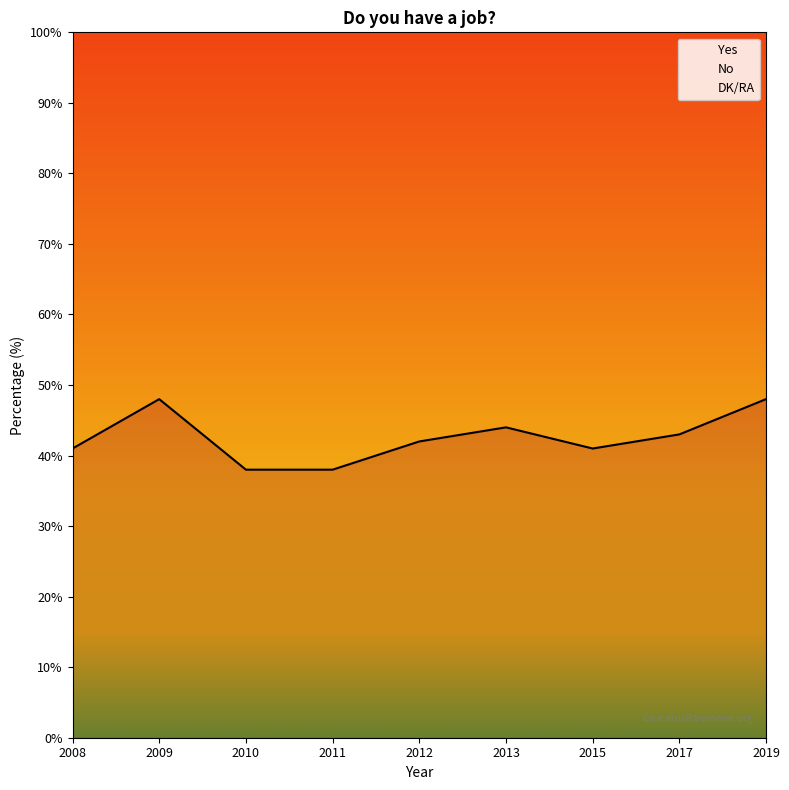

Rank the categories by DK/RA value from lowest to highest.

2008, 2009, 2010, 2011, 2012, 2013, 2015, 2017, 2019